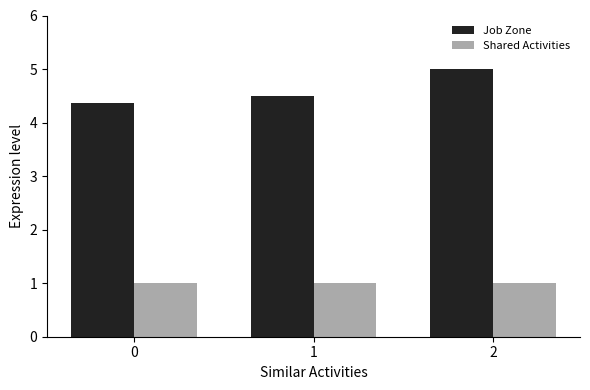

The value of Job Zone at 1 is 2.5. True or false?

False